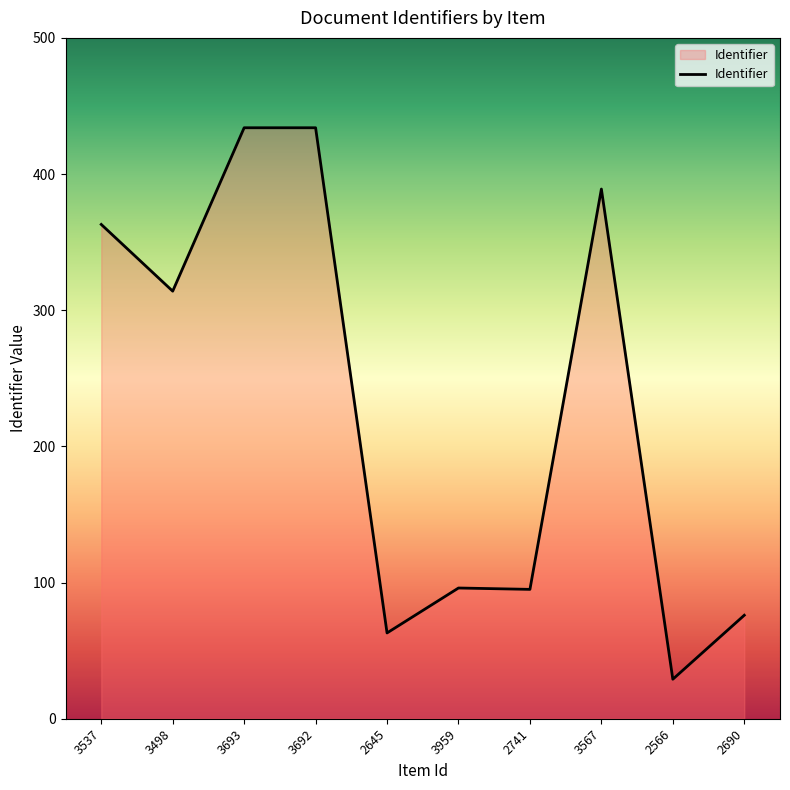

The value at 3498 is 176. True or false?

False